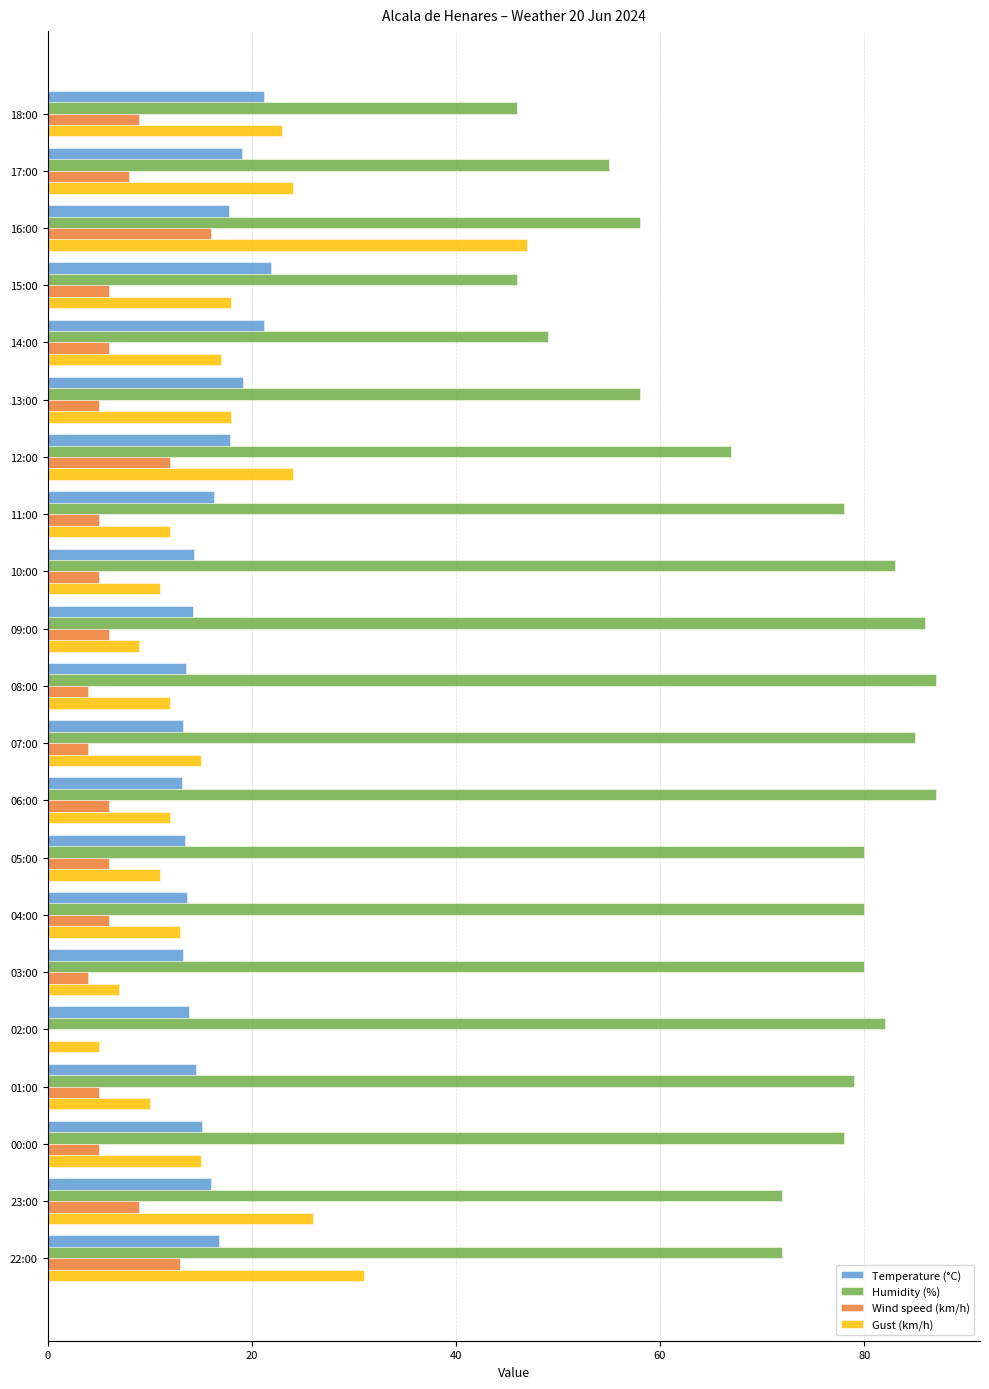

What is the total value across all series at 14:00?

93.2